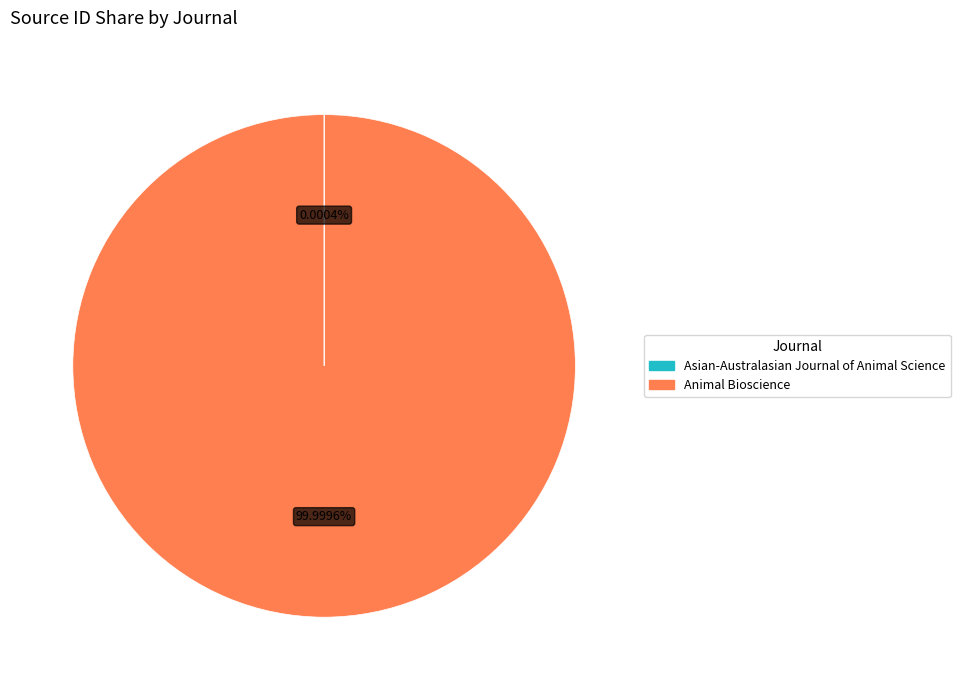

Does any single category account for the majority?

Yes